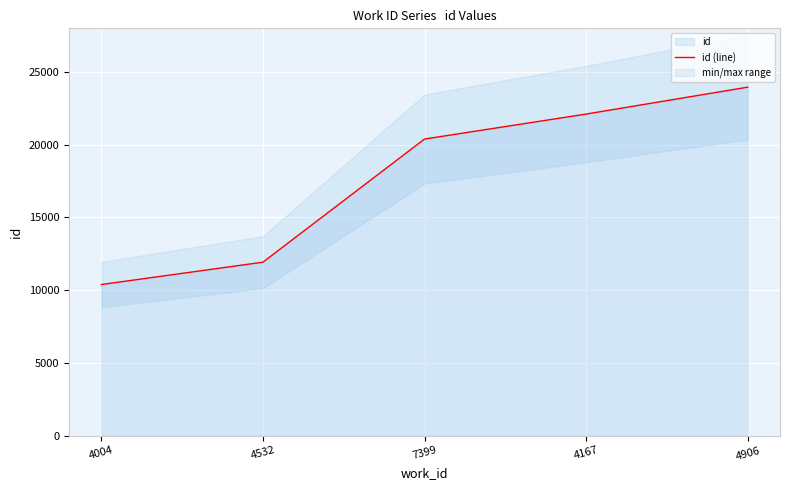

At which category does the chart reach its minimum across all series?

4004